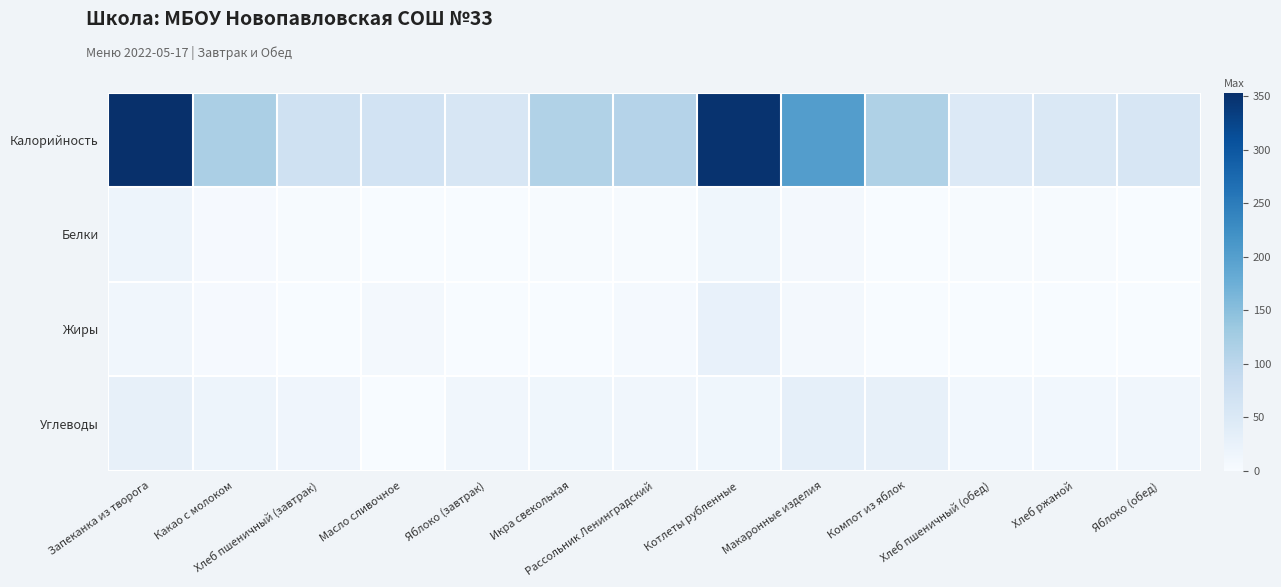

Which series has the widest spread of values?

Калорийность